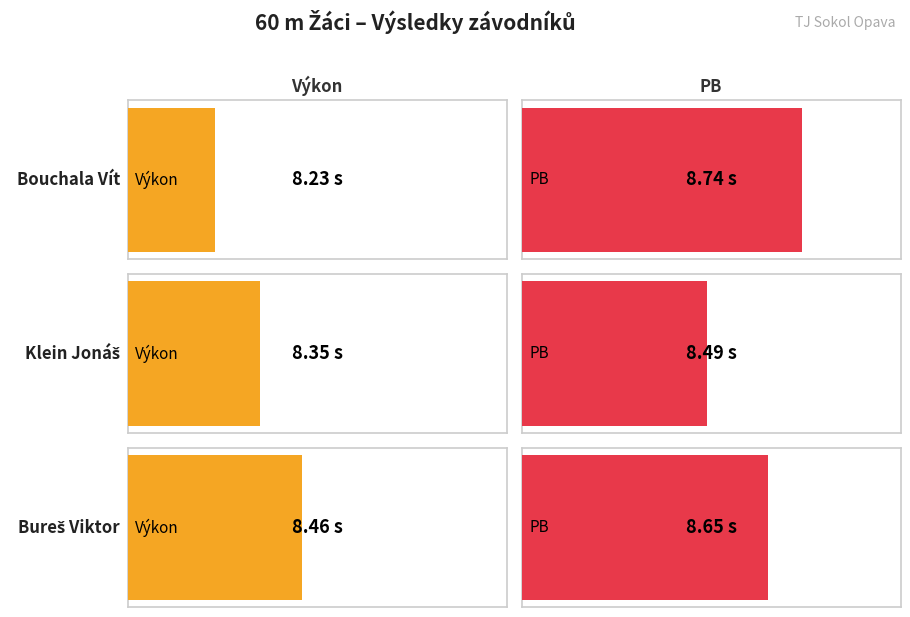

Which series changed the most between Bouchala Vít and Klein Jonáš?

PB